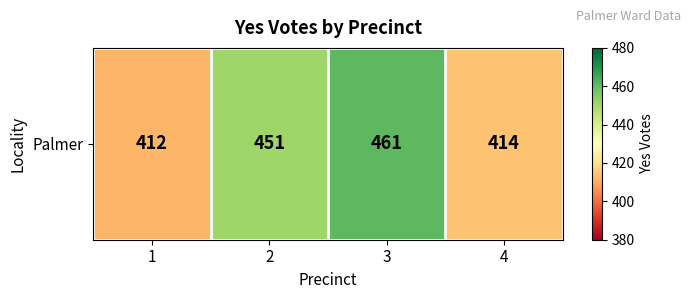

Is it true that the value at 4 is 129?

False